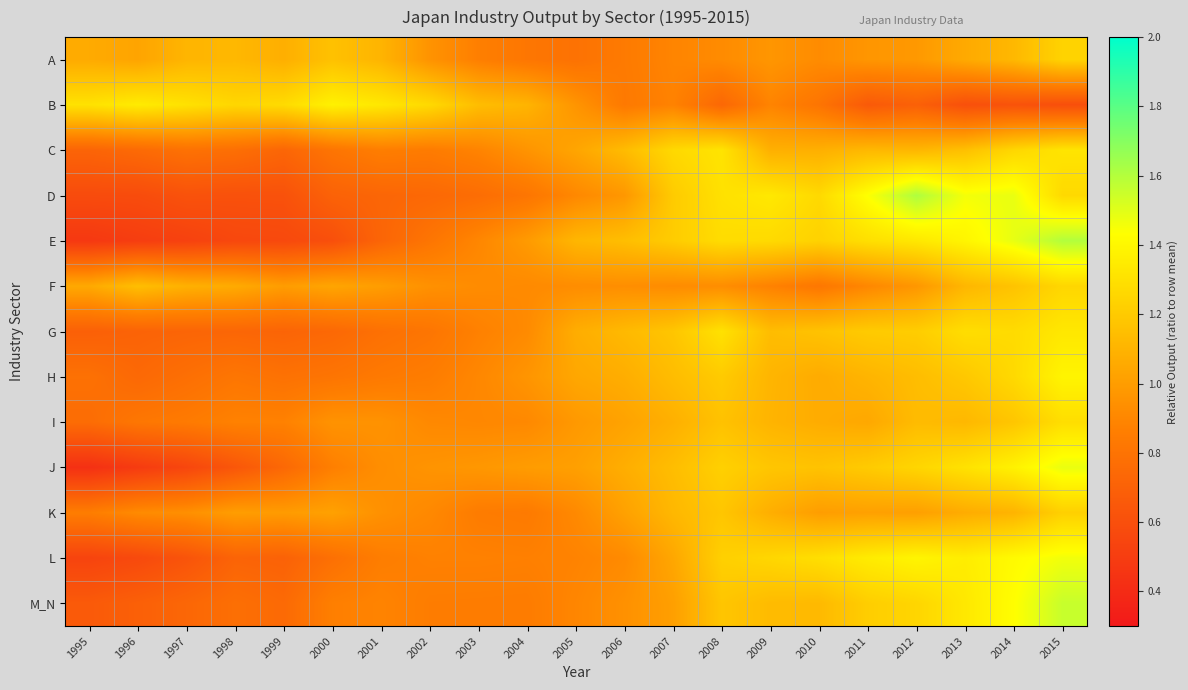

Reading right to left, extract all data points from this chart.

A: 2015=1.2	2014=1.1	2013=1.1	2012=1.0	2011=1.0	2010=0.9	2009=1.0	2008=0.9	2007=0.9	2006=0.8	2005=0.8	2004=0.8	2003=0.9	2002=1.0	2001=1.1	2000=1.2	1999=1.1	1998=1.1	1997=1.1	1996=1.0	1995=1.1
B: 2015=0.6	2014=0.6	2013=0.6	2012=0.7	2011=0.7	2010=0.8	2009=0.9	2008=0.7	2007=0.9	2006=0.8	2005=1.0	2004=1.1	2003=1.1	2002=1.3	2001=1.3	2000=1.4	1999=1.3	1998=1.3	1997=1.3	1996=1.3	1995=1.3
C: 2015=1.3	2014=1.3	2013=1.2	2012=1.1	2011=1.1	2010=1.1	2009=1.1	2008=1.3	2007=1.3	2006=1.1	2005=1.0	2004=1.0	2003=0.9	2002=0.8	2001=0.9	2000=0.8	1999=0.7	1998=0.8	1997=0.8	1996=0.8	1995=0.7
D: 2015=1.3	2014=1.5	2013=1.5	2012=1.6	2011=1.4	2010=1.3	2009=1.3	2008=1.3	2007=1.2	2006=1.0	2005=0.9	2004=0.8	2003=0.8	2002=0.7	2001=0.7	2000=0.7	1999=0.6	1998=0.6	1997=0.6	1996=0.6	1995=0.6
E: 2015=1.6	2014=1.5	2013=1.4	2012=1.3	2011=1.3	2010=1.2	2009=1.3	2008=1.3	2007=1.2	2006=1.1	2005=1.1	2004=1.0	2003=0.9	2002=0.8	2001=0.7	2000=0.6	1999=0.6	1998=0.6	1997=0.5	1996=0.5	1995=0.5
F: 2015=1.3	2014=1.2	2013=1.1	2012=1.0	2011=0.9	2010=0.8	2009=0.9	2008=0.9	2007=0.9	2006=0.9	2005=0.9	2004=0.9	2003=0.9	2002=0.9	2001=1.0	2000=1.0	1999=1.0	1998=1.1	1997=1.1	1996=1.1	1995=1.1
G: 2015=1.3	2014=1.3	2013=1.3	2012=1.2	2011=1.2	2010=1.2	2009=1.1	2008=1.3	2007=1.2	2006=1.1	2005=1.1	2004=0.9	2003=0.9	2002=0.8	2001=0.8	2000=0.7	1999=0.7	1998=0.7	1997=0.7	1996=0.7	1995=0.7
H: 2015=1.4	2014=1.3	2013=1.2	2012=1.1	2011=1.1	2010=1.1	2009=1.1	2008=1.2	2007=1.1	2006=1.1	2005=1.0	2004=1.0	2003=0.9	2002=0.9	2001=0.8	2000=0.8	1999=0.8	1998=0.8	1997=0.8	1996=0.7	1995=0.8
I: 2015=1.3	2014=1.2	2013=1.1	2012=1.1	2011=1.0	2010=1.1	2009=1.1	2008=1.2	2007=1.1	2006=1.0	2005=1.0	2004=0.9	2003=0.9	2002=0.9	2001=1.0	2000=1.0	1999=0.9	1998=0.9	1997=0.8	1996=0.8	1995=0.8
J: 2015=1.5	2014=1.4	2013=1.3	2012=1.3	2011=1.2	2010=1.2	2009=1.2	2008=1.2	2007=1.1	2006=1.1	2005=1.0	2004=1.0	2003=1.0	2002=1.0	2001=0.9	2000=0.9	1999=0.7	1998=0.6	1997=0.6	1996=0.5	1995=0.4
K: 2015=1.2	2014=1.1	2013=1.1	2012=1.0	2011=1.0	2010=1.0	2009=1.1	2008=1.2	2007=1.1	2006=1.0	2005=0.9	2004=0.8	2003=0.8	2002=0.9	2001=0.9	2000=1.0	1999=1.0	1998=1.0	1997=0.9	1996=0.9	1995=0.9
L: 2015=1.5	2014=1.4	2013=1.4	2012=1.4	2011=1.3	2010=1.3	2009=1.3	2008=1.2	2007=1.0	2006=0.9	2005=0.9	2004=0.9	2003=0.9	2002=0.9	2001=0.9	2000=0.8	1999=0.7	1998=0.7	1997=0.6	1996=0.6	1995=0.5
M_N: 2015=1.6	2014=1.4	2013=1.3	2012=1.3	2011=1.2	2010=1.1	2009=1.1	2008=1.2	2007=1.0	2006=0.9	2005=0.9	2004=0.8	2003=0.9	2002=0.9	2001=0.9	2000=0.9	1999=0.7	1998=0.8	1997=0.7	1996=0.7	1995=0.7